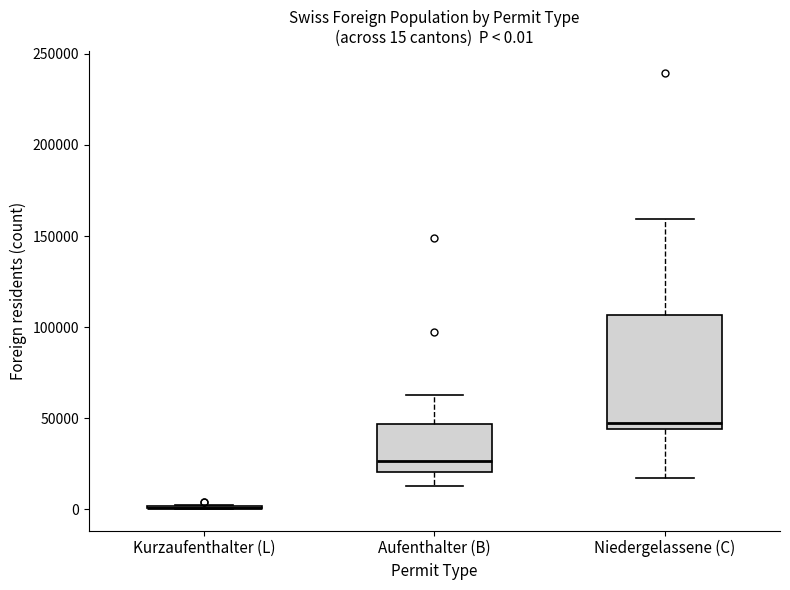

Which box is the tallest, from its lower edge to its upper edge?

Niedergelassene (C)